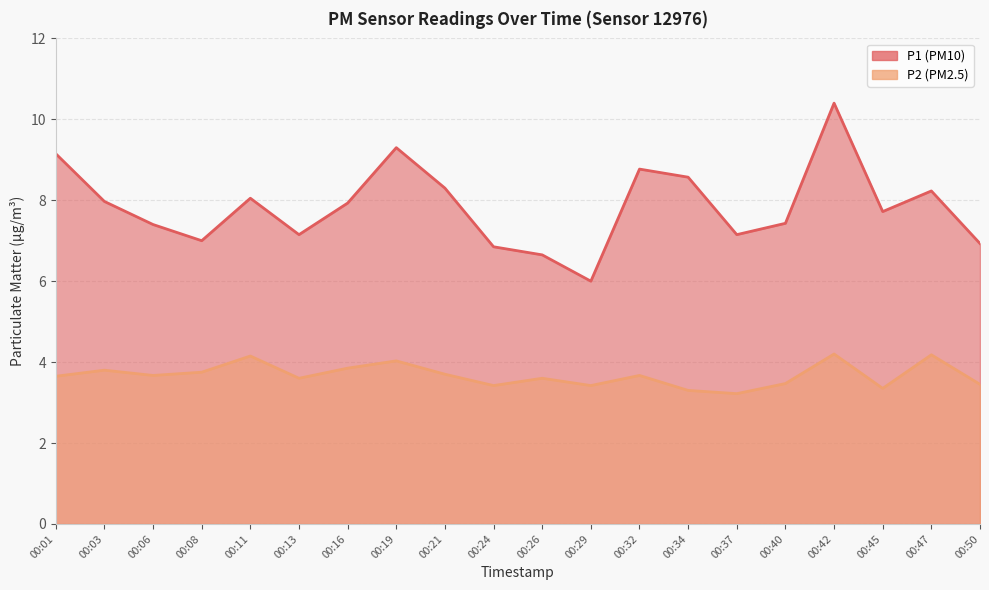

At which category does P2 reach its first local valley?

00:06